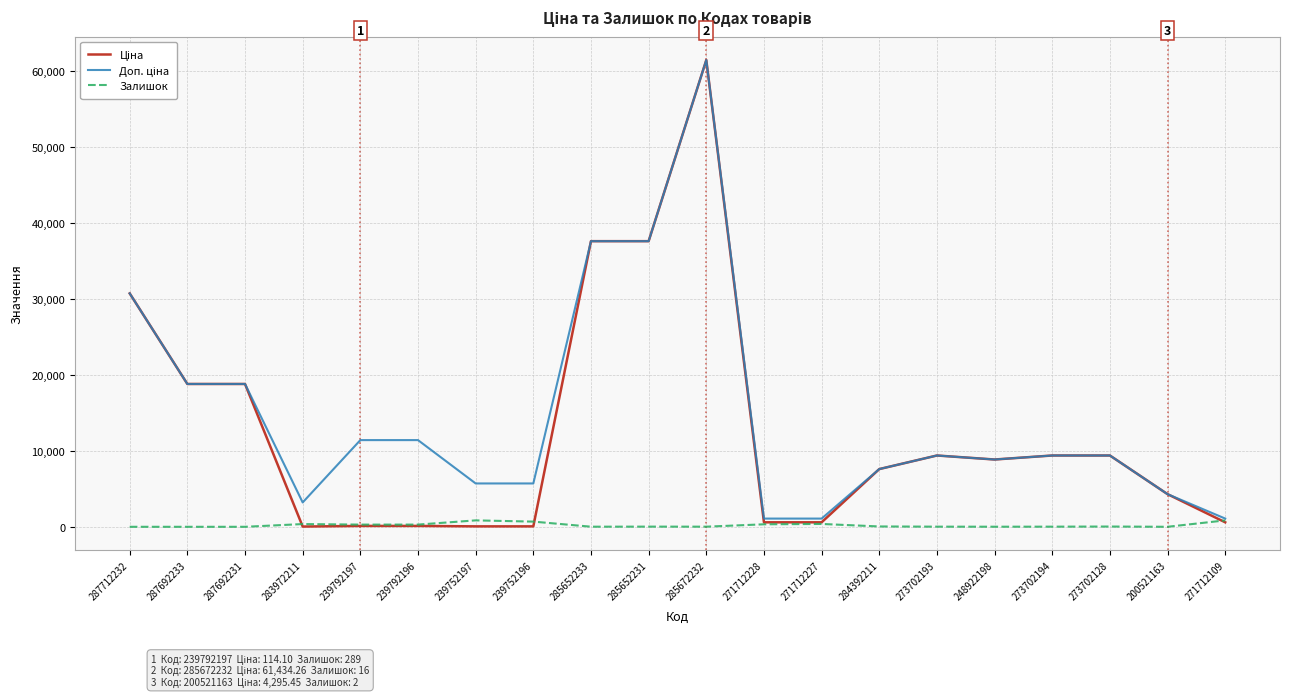

What is the total value across all series at 239792196?

11814.1